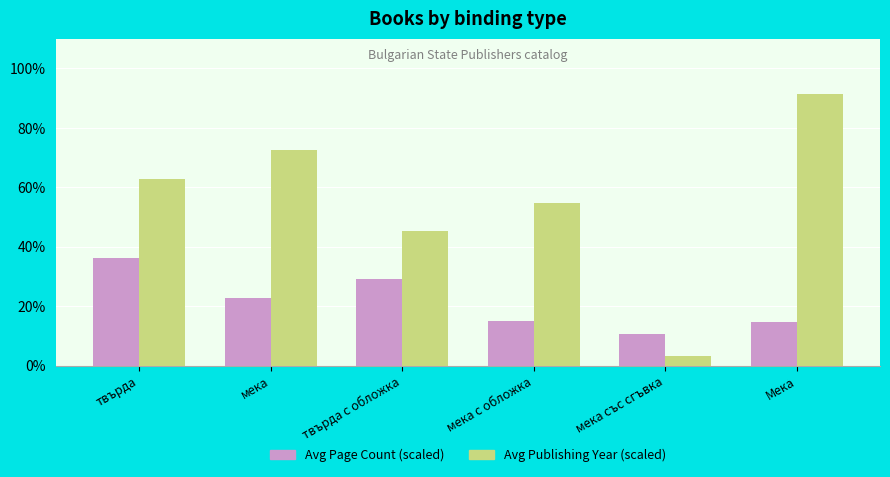

List the labels in order of Avg Publishing Year (scaled) value, largest first.

Мека, мека, твърда, мека с обложка, твърда с обложка, мека със сгъвка